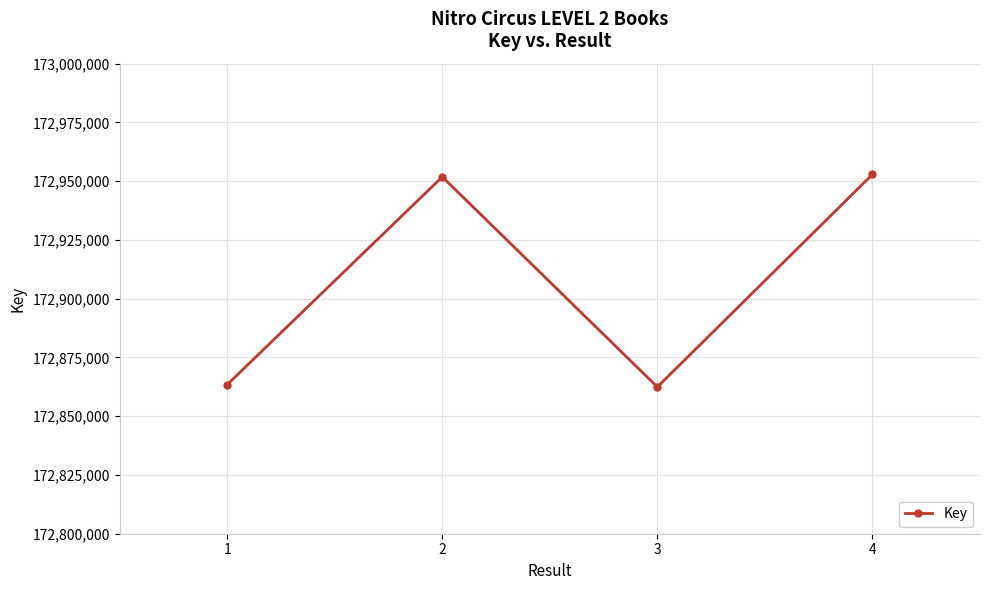

Does the chart have visible grid lines?

Yes